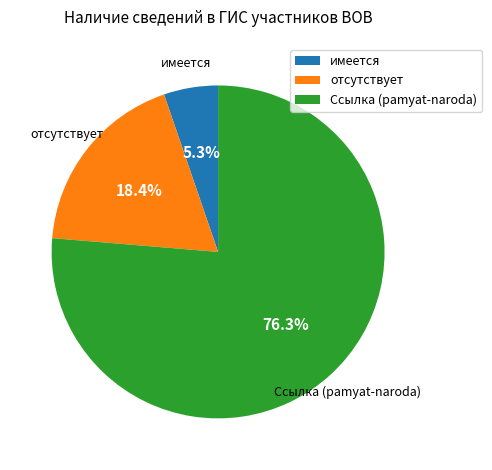

Which category has the biggest portion of the pie?

Ссылка (pamyat-naroda)